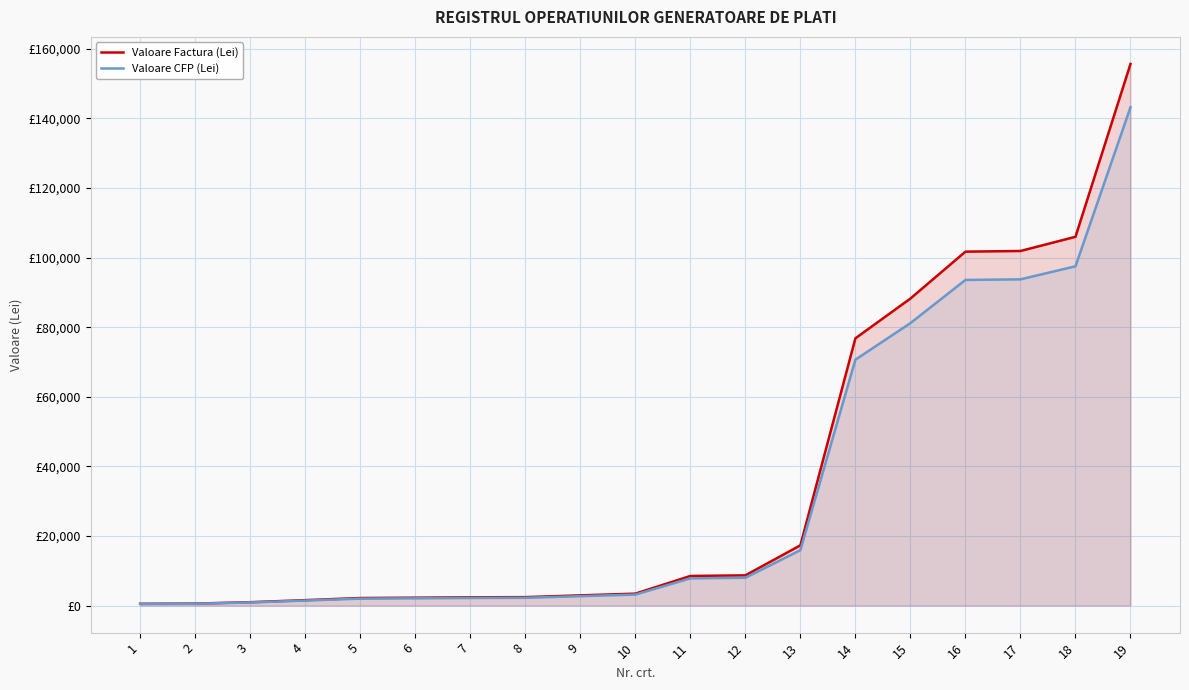

What is the maximum value shown in the chart?

155647.7